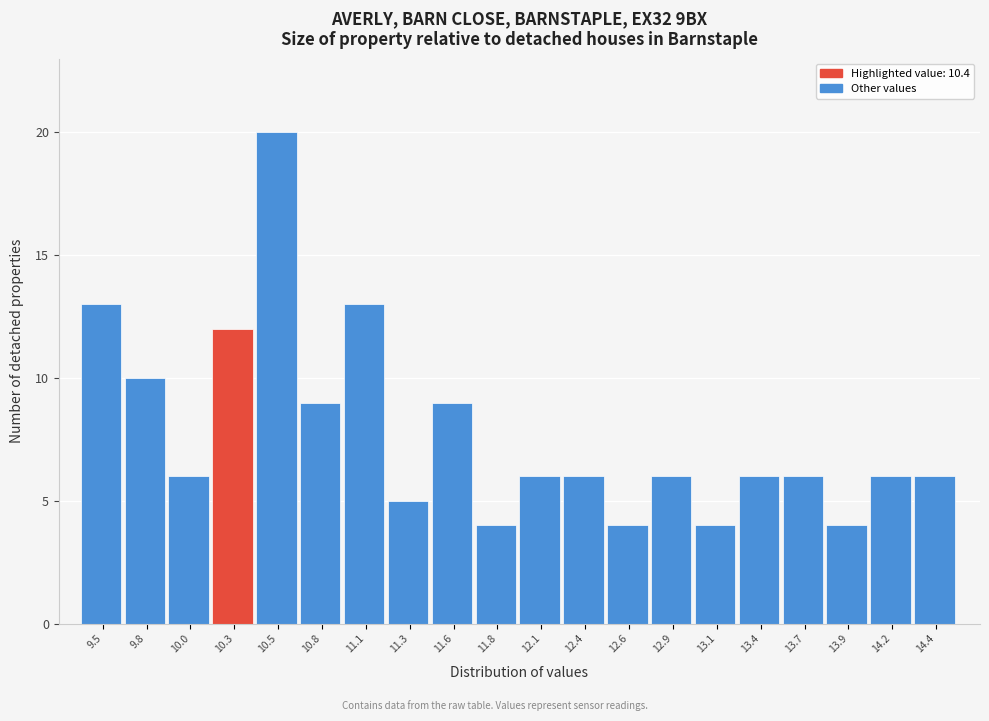

Reading right to left, list all the values displayed in this chart.

6	6	4	6	6	4	6	4	6	6	4	9	5	13	9	20	12	6	10	13